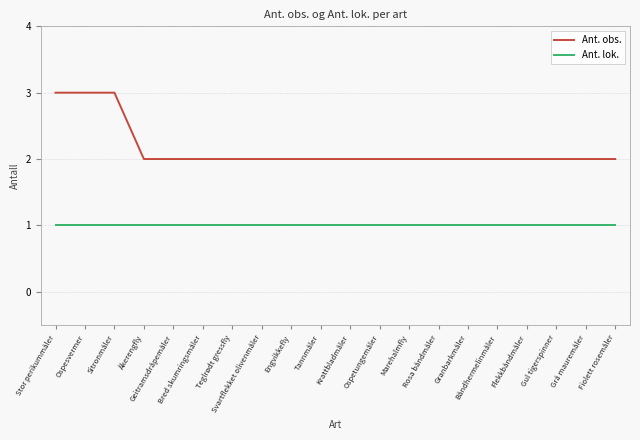

What is the spread (max minus min) of values at Stor perikummåler?

2